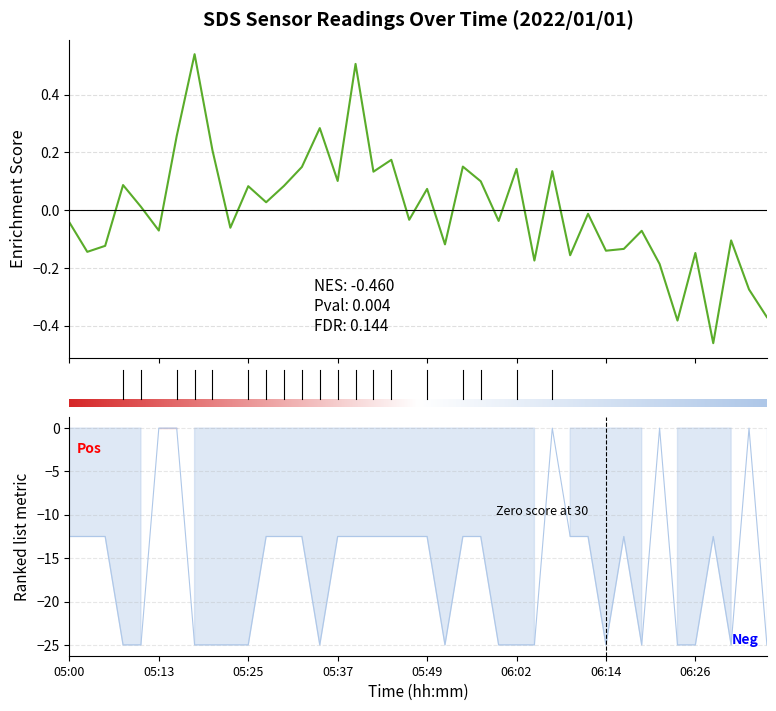

Is it true that Signal equals -6.1 at 05:35?

False